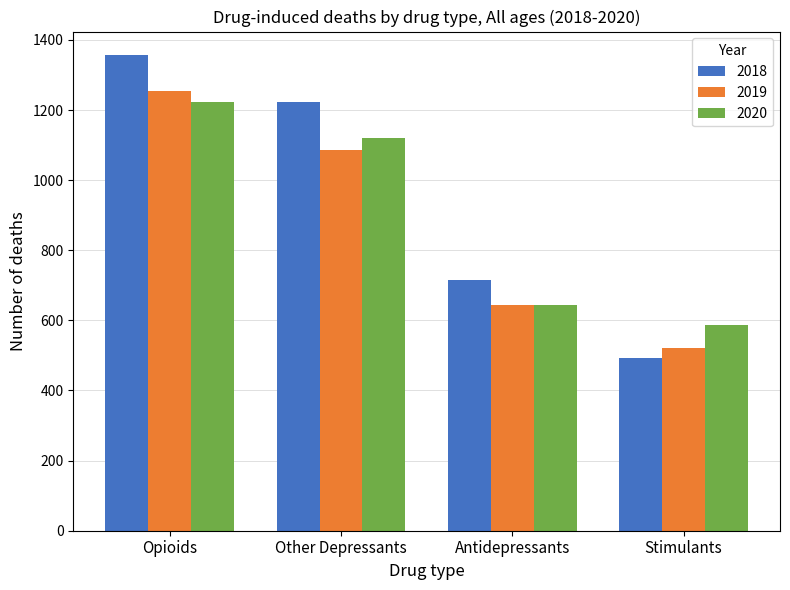

What is the highest value of the 2018 series?

1356